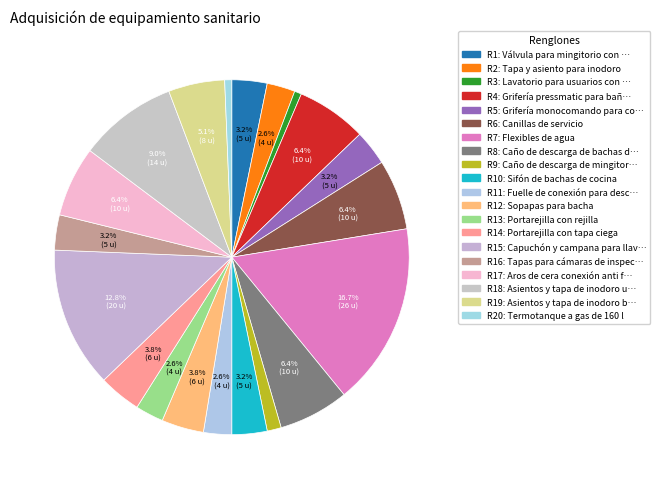

To the nearest percent, what is the difference between the largest and smallest slice percentages?

16%